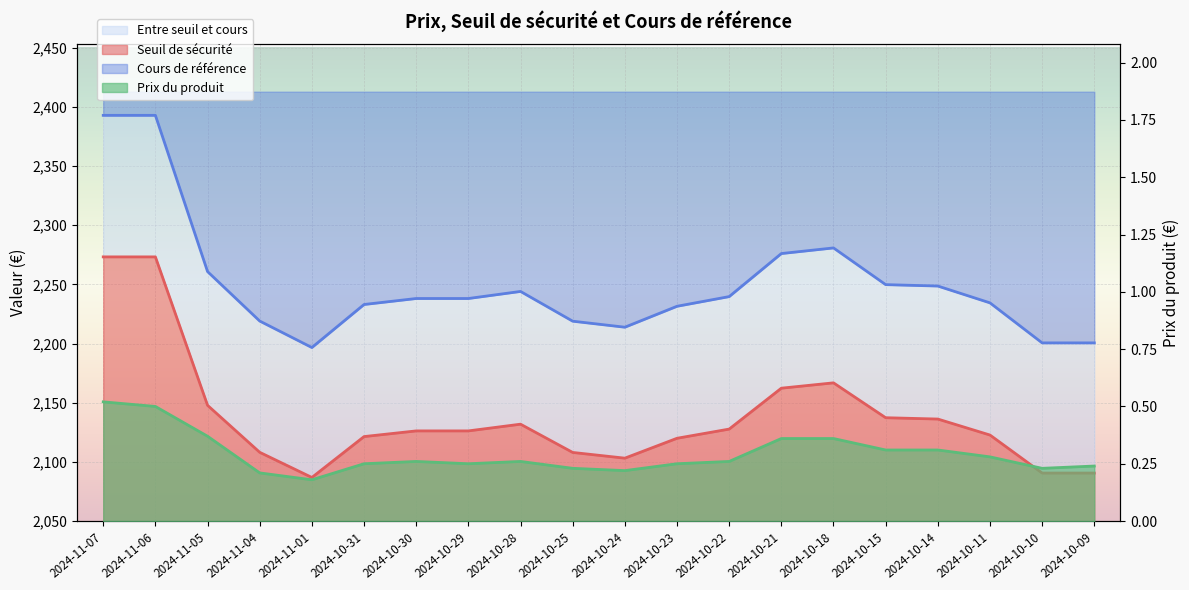

Which series has the largest range (max minus min)?

Cours de référence